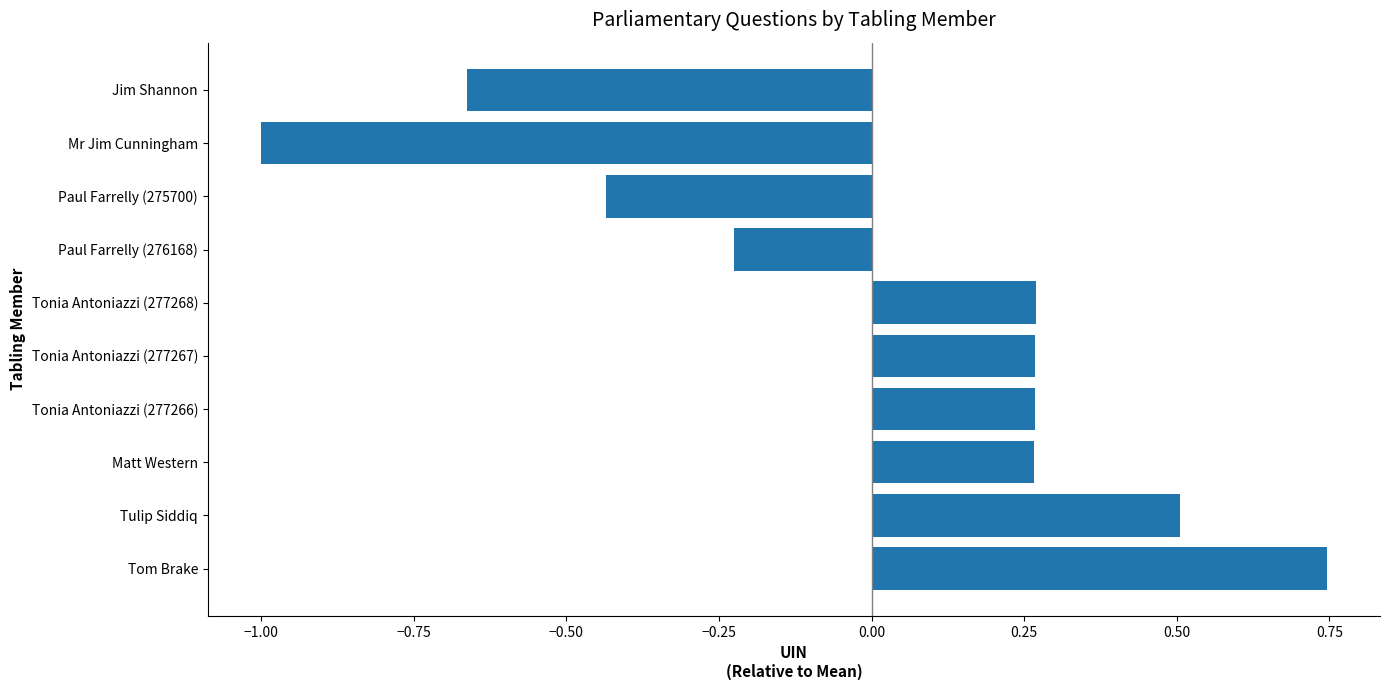

At which label is the value closest to 0?

Paul Farrelly (276168)